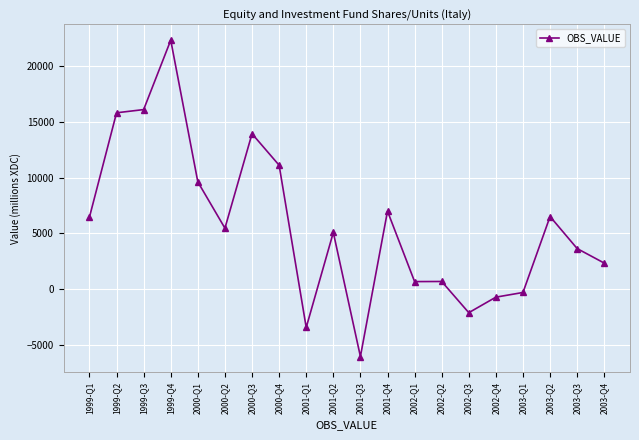

At which category does the chart reach its peak across all series?

1999-Q4